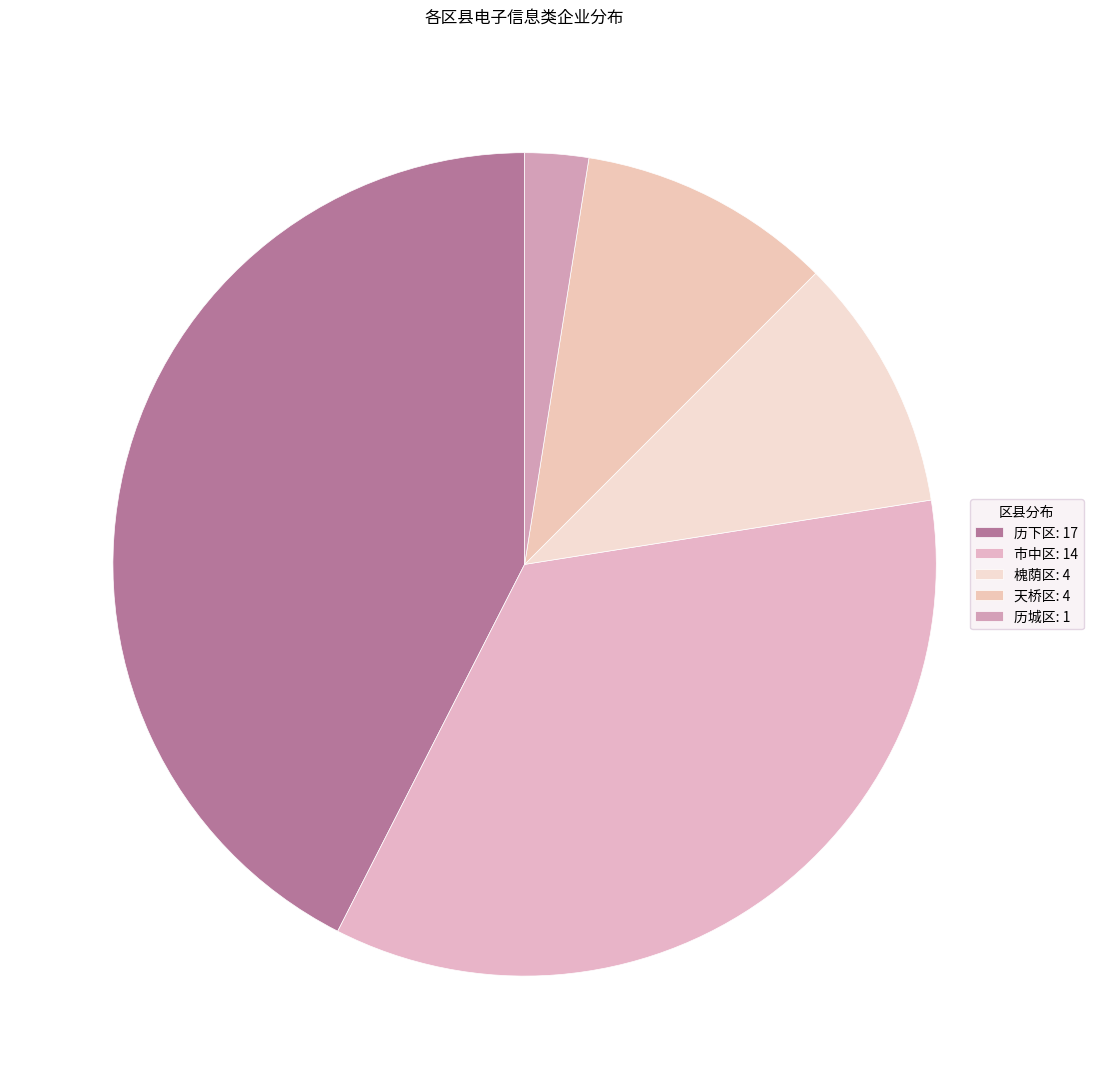

Is the sum of 市中区 and 历城区 greater than half?

No